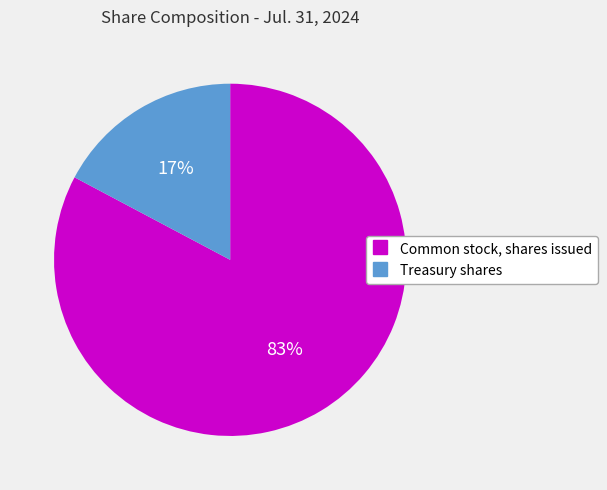

Which slice is the largest?

Common stock, shares issued